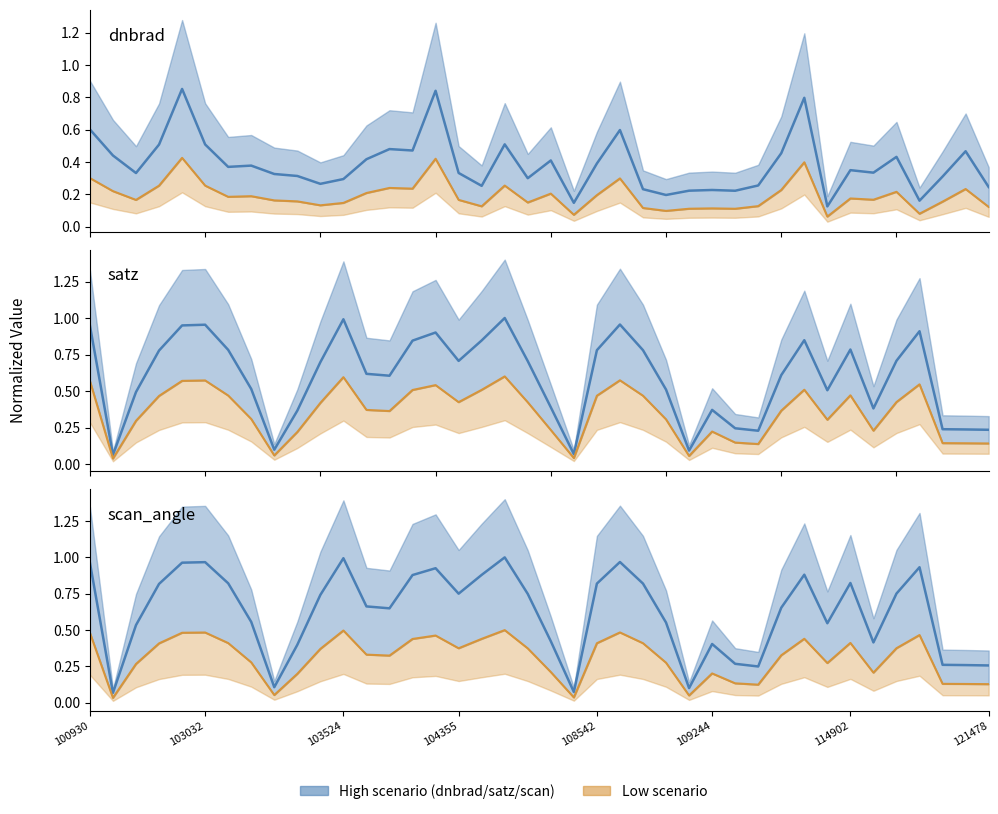

Between 114902 and 25, which is larger?

114902